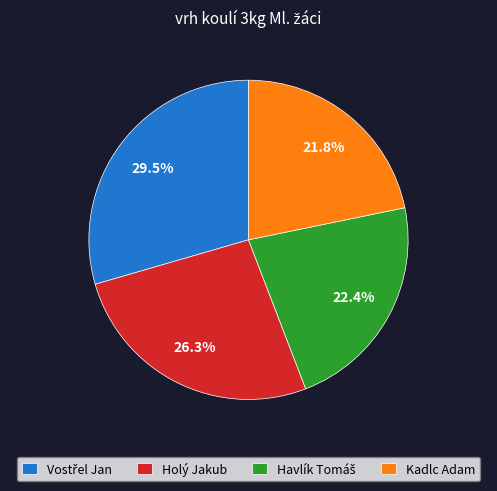

Count the number of slices in the pie.

4